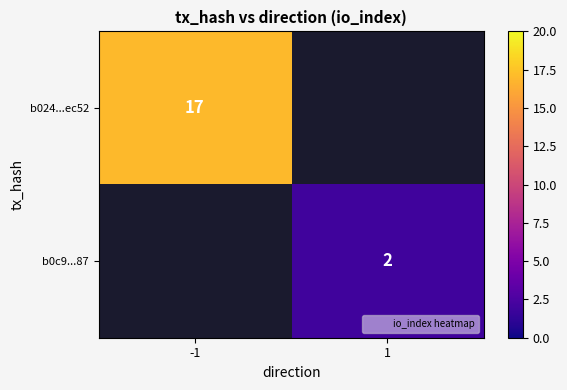

True or false: b0c9...87 has a value of 1 at 1.

False